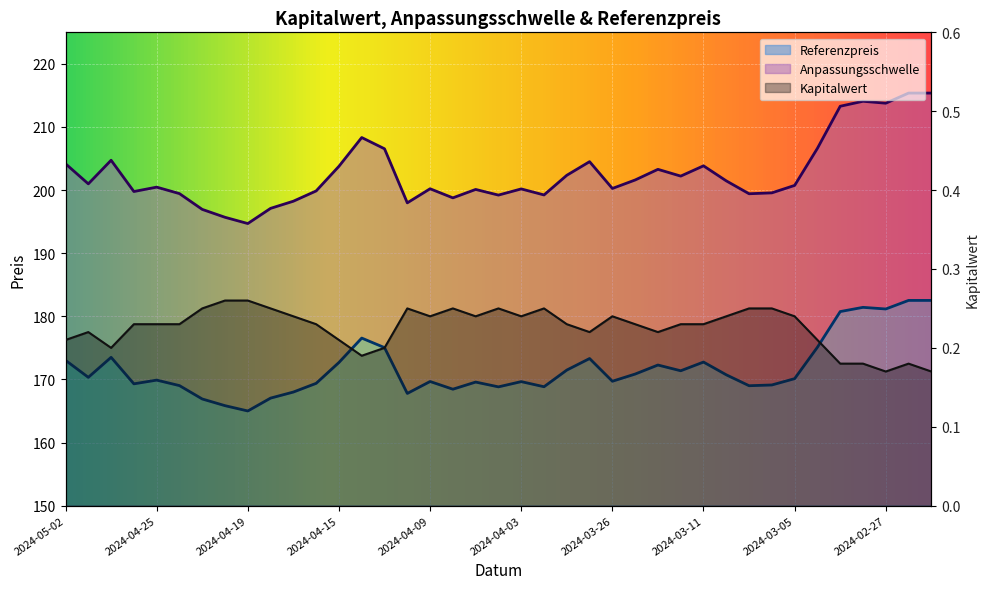

Is it true that Referenzpreis equals 171.5 at 2024-03-28?

True